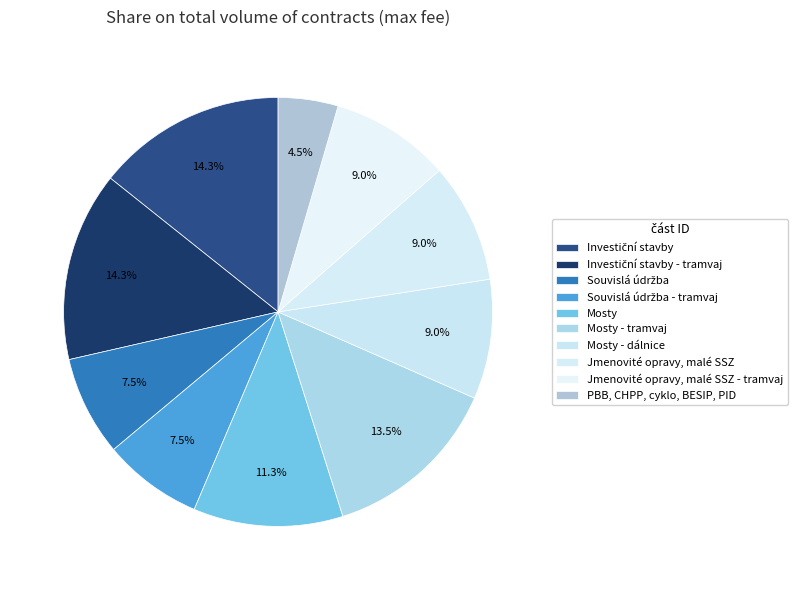

Count the number of slices in the pie.

10